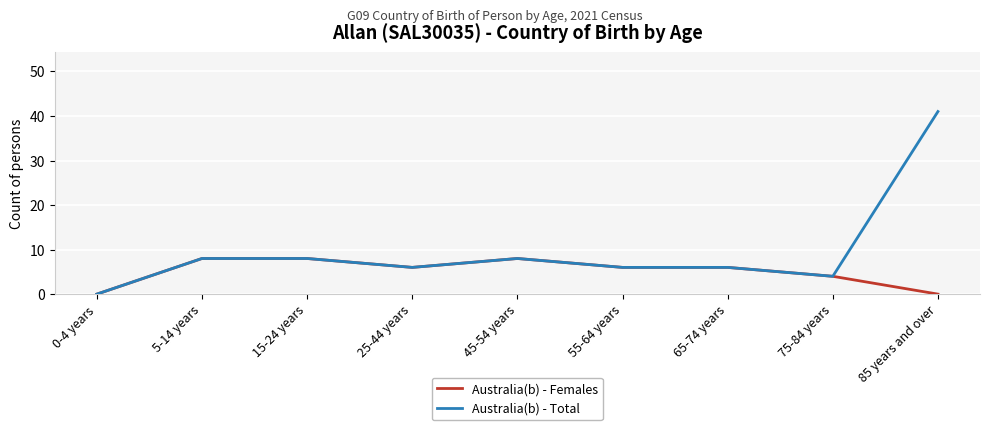

What is the difference between the maximum and minimum values in the Australia(b) - Total series?

41